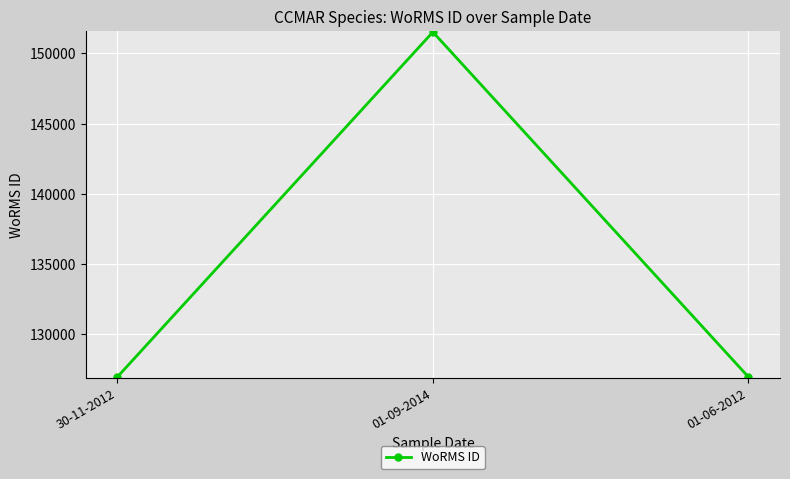

At which category does the chart reach its peak across all series?

01-09-2014